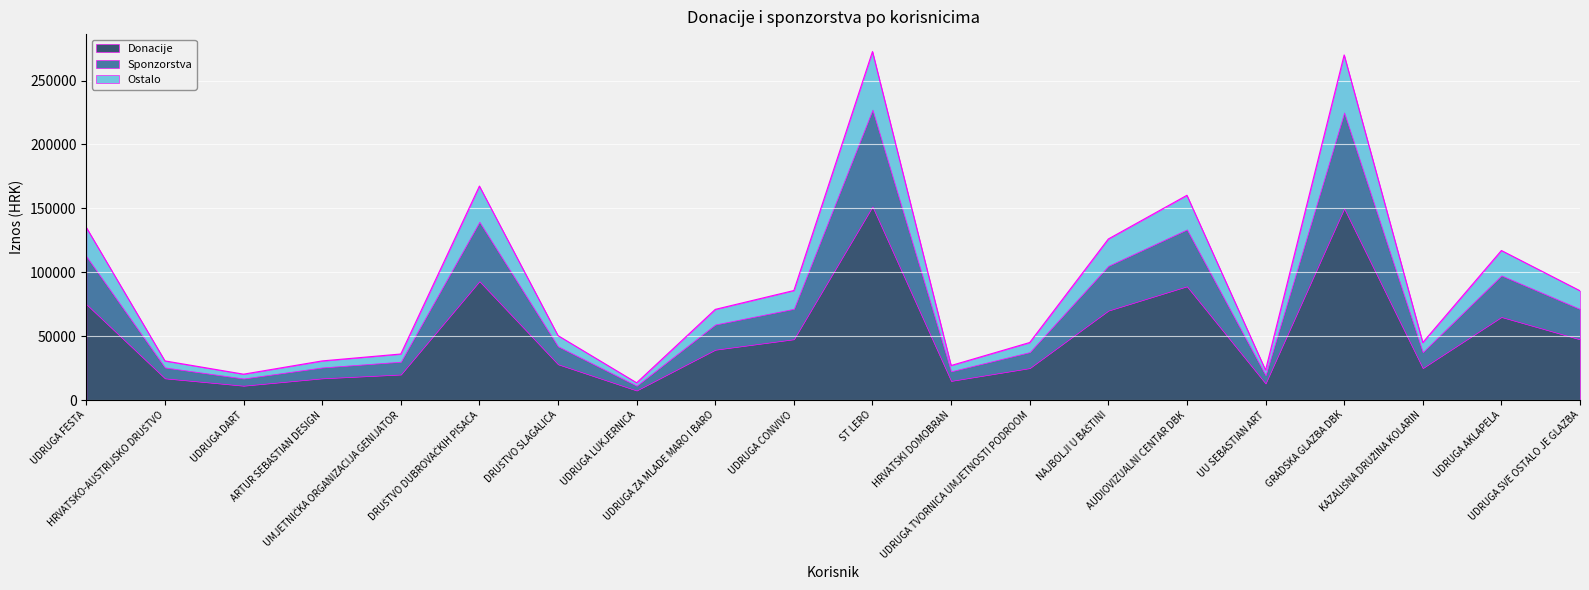

How many values in the Ostalo series are below 11820?

10